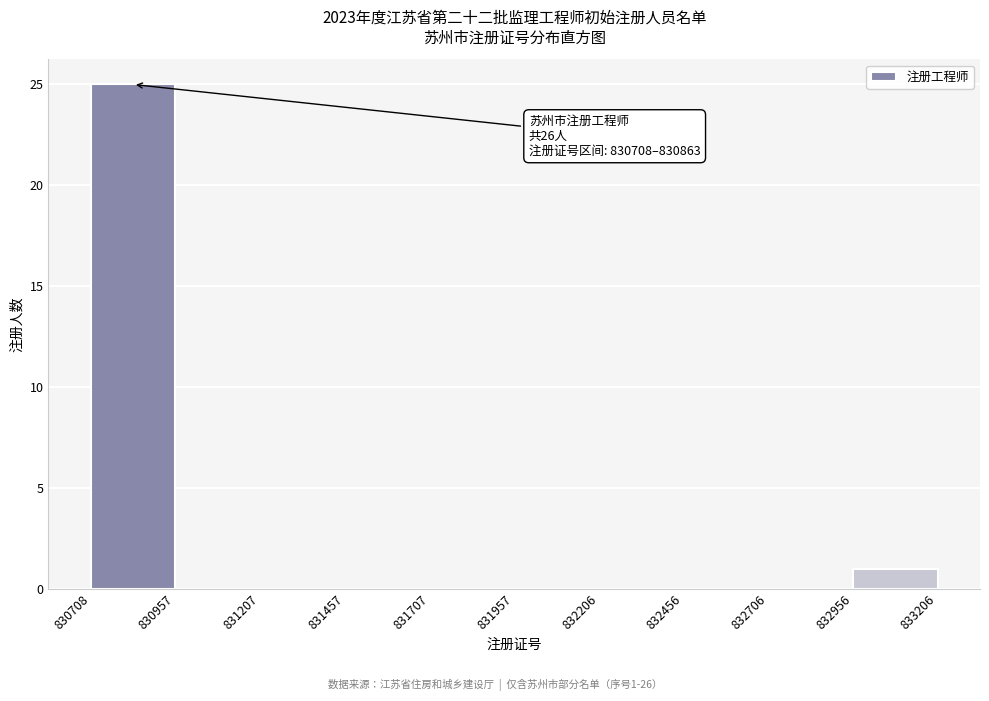

Which range on the x-axis has the tallest bar?

830708 to 830957